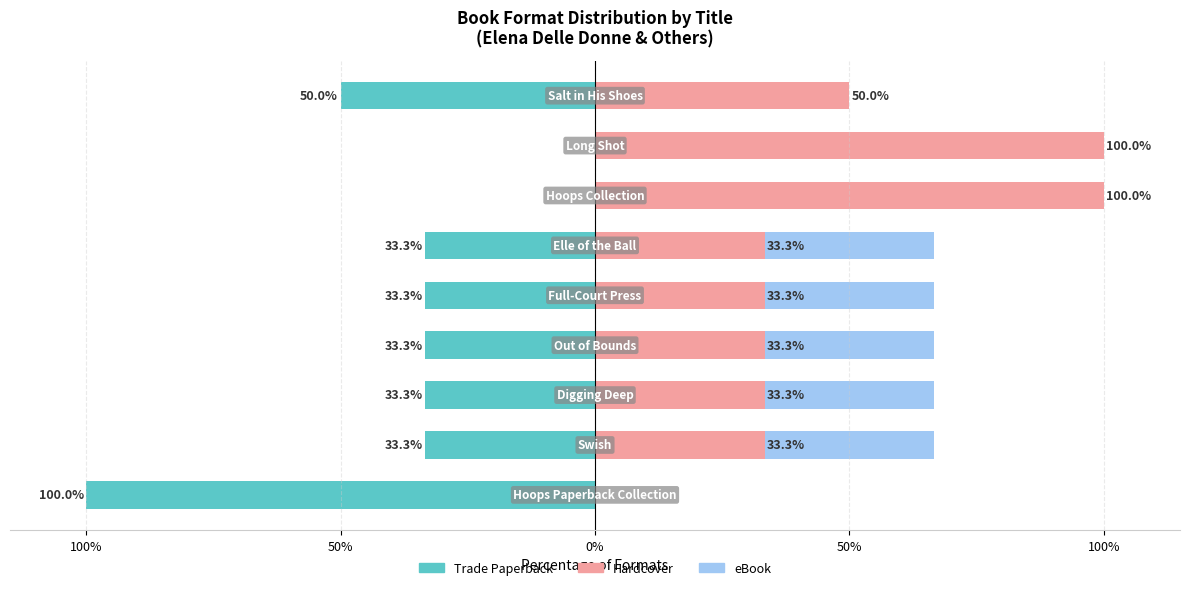

Reading right to left, extract all data points from this chart.

Trade Paperback: -50.0	0.0	0.0	-33.3	-33.3	-33.3	-33.3	-33.3	-100.0
Hardcover: 50.0	100.0	100.0	33.3	33.3	33.3	33.3	33.3	0.0
eBook: 0.0	0.0	0.0	33.3	33.3	33.3	33.3	33.3	0.0